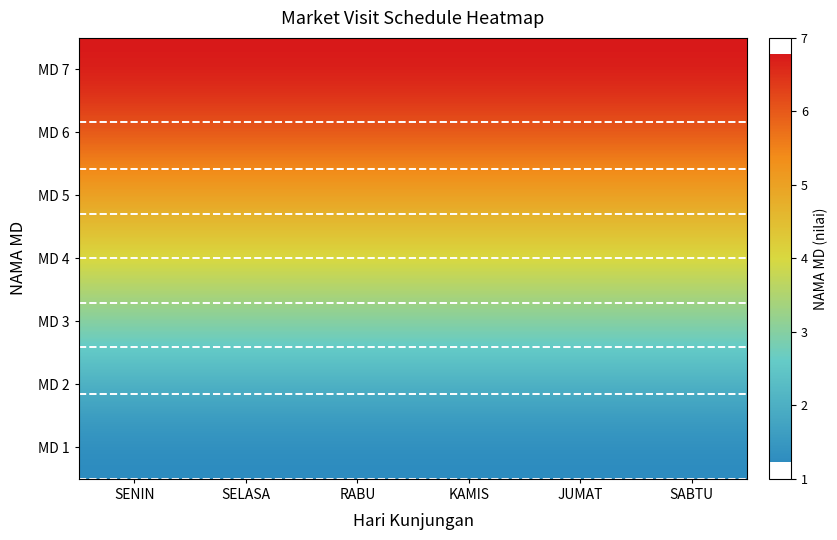

What is the spread (max minus min) of values at 5?

6